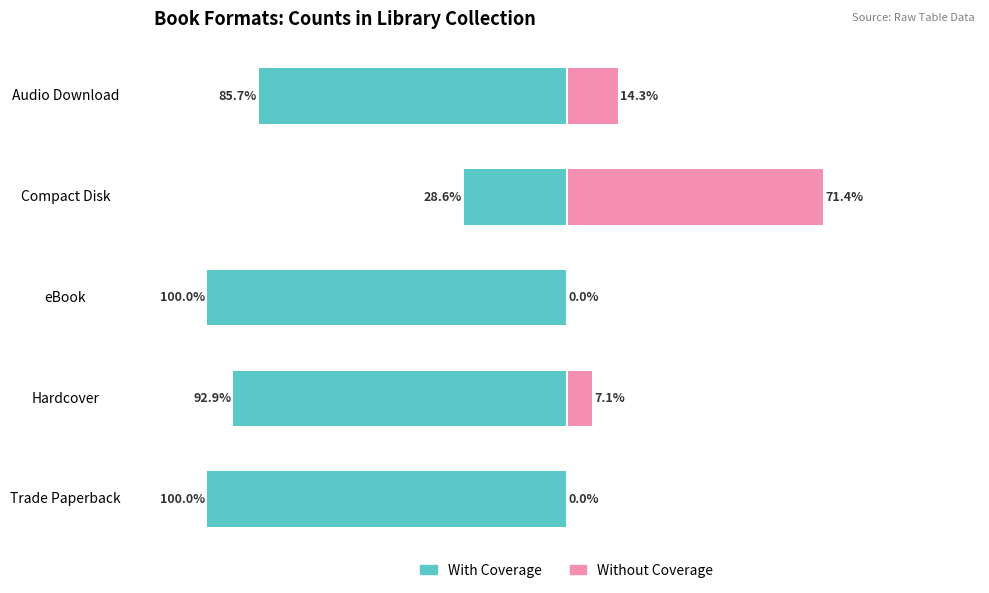

What are all the series names shown in the legend?

With Coverage, Without Coverage